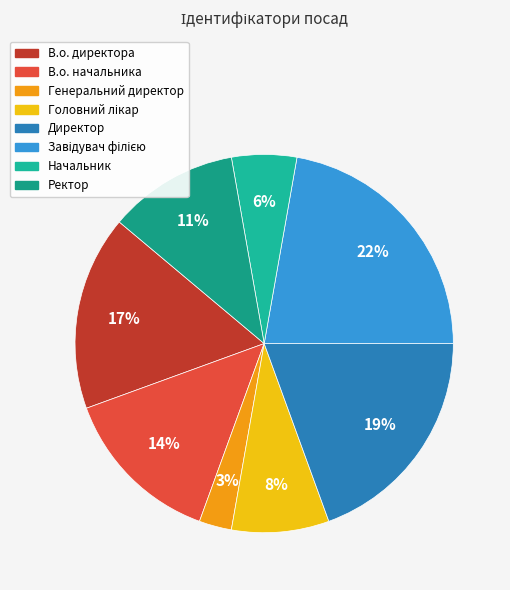

Is there a majority slice in this chart?

No